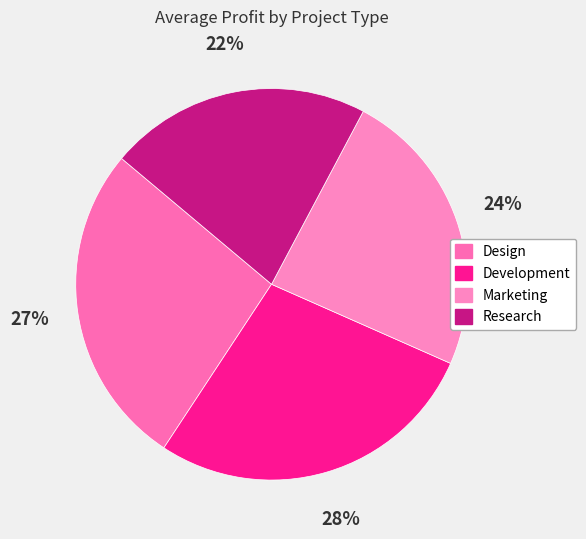

Which slice is the smallest?

Research